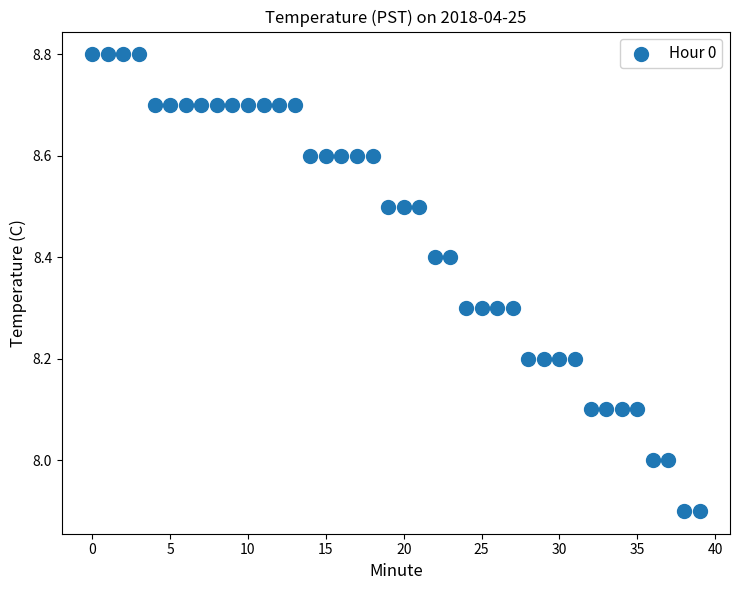

What is the range of Y values (max minus min)?

0.9